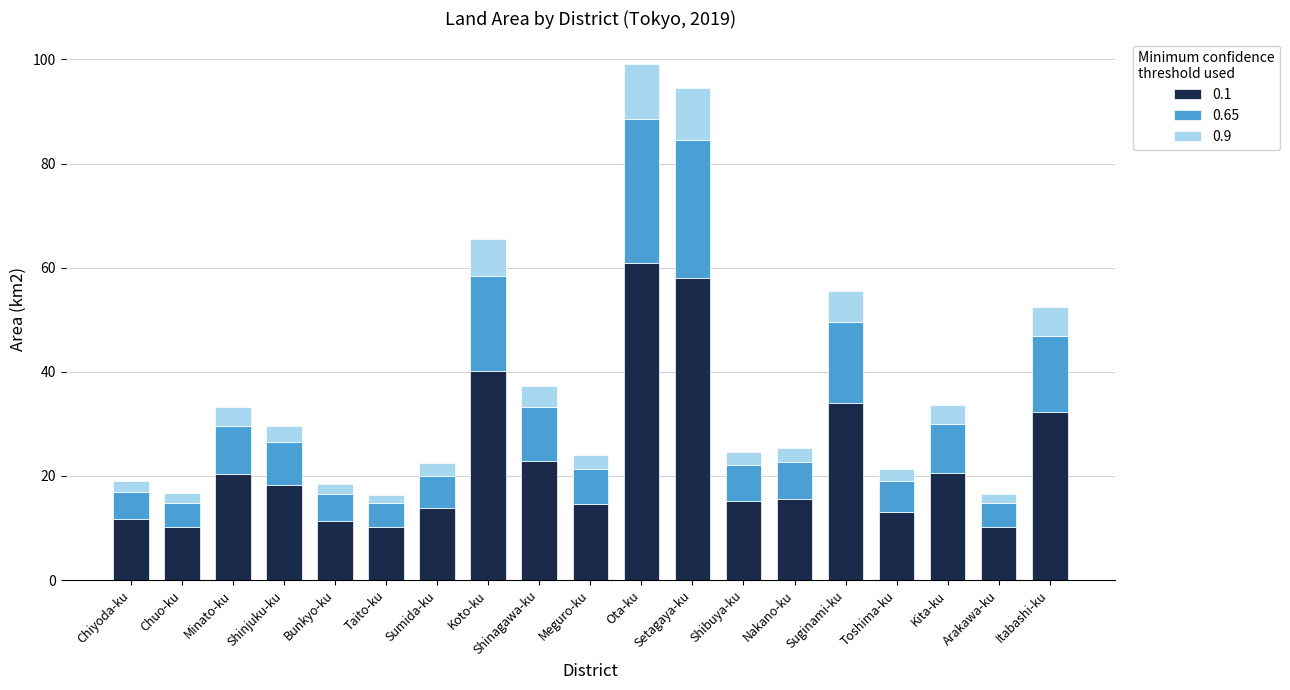

What is the difference between the 0.1 values at Shinagawa-ku and Shinjuku-ku?

4.6